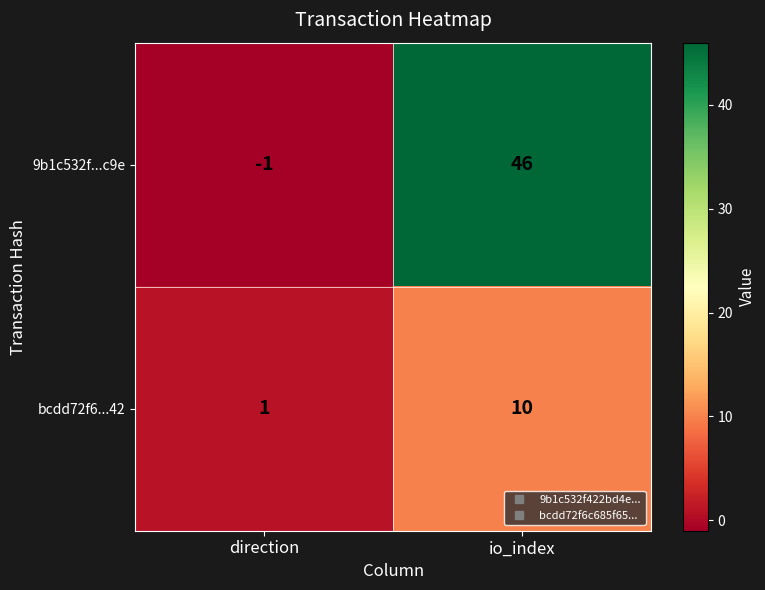

At how many categories does at least one series exceed 22?

1